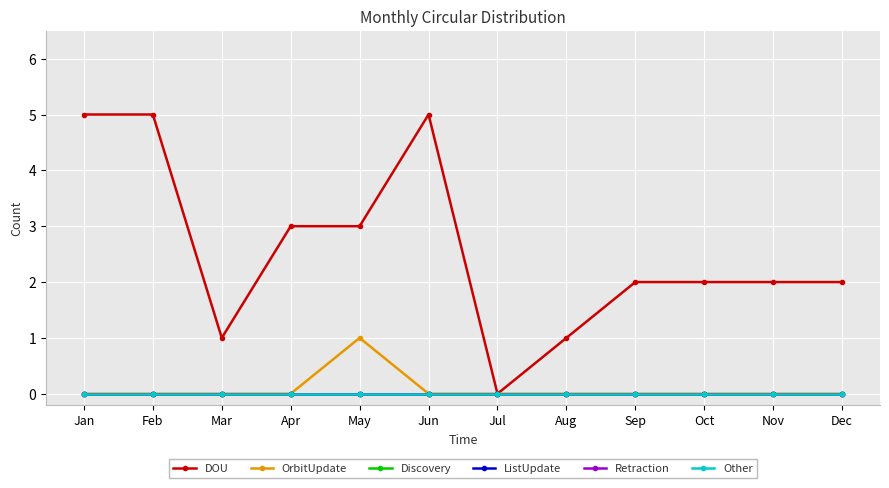

Which has a higher value, Feb or Dec?

Feb